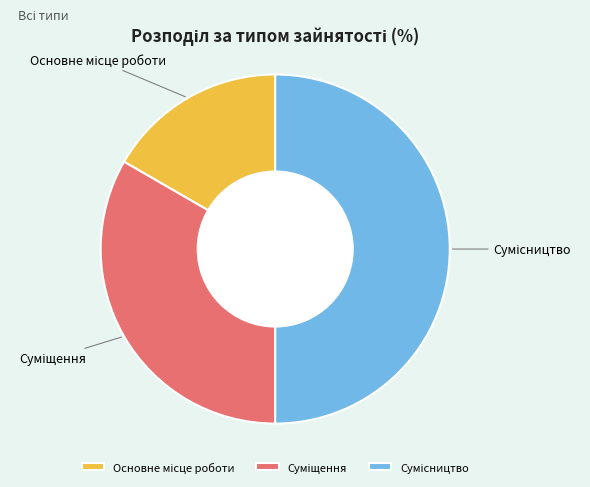

Count the number of slices in the pie.

3